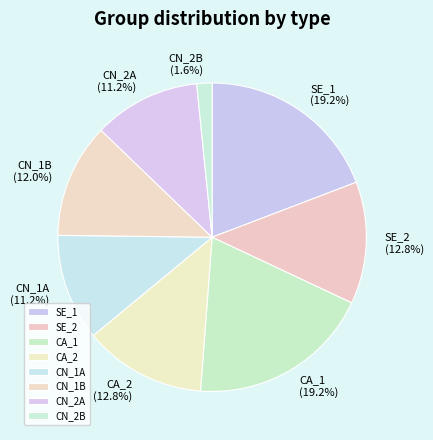

How many segments does this pie chart have?

8